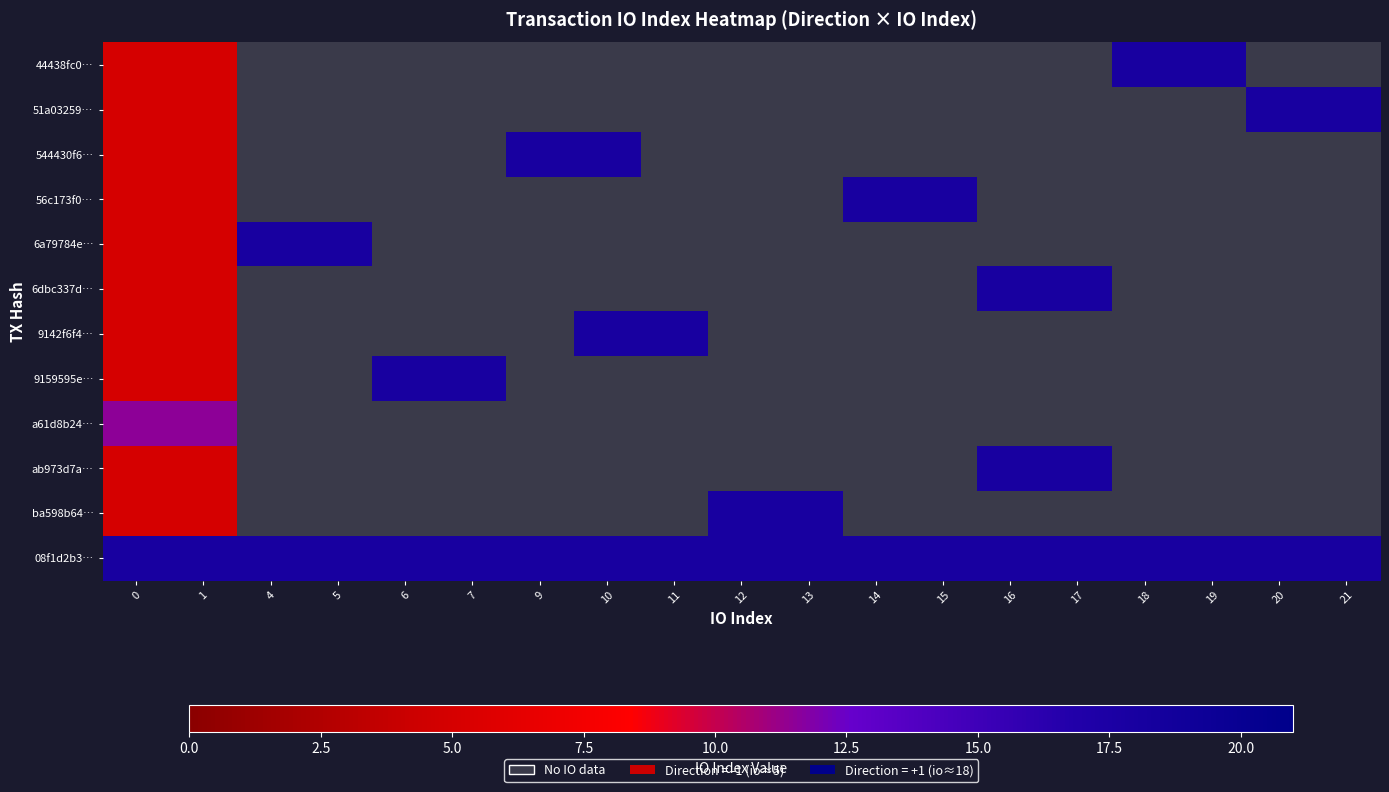

What is the smallest value displayed?

-1.0